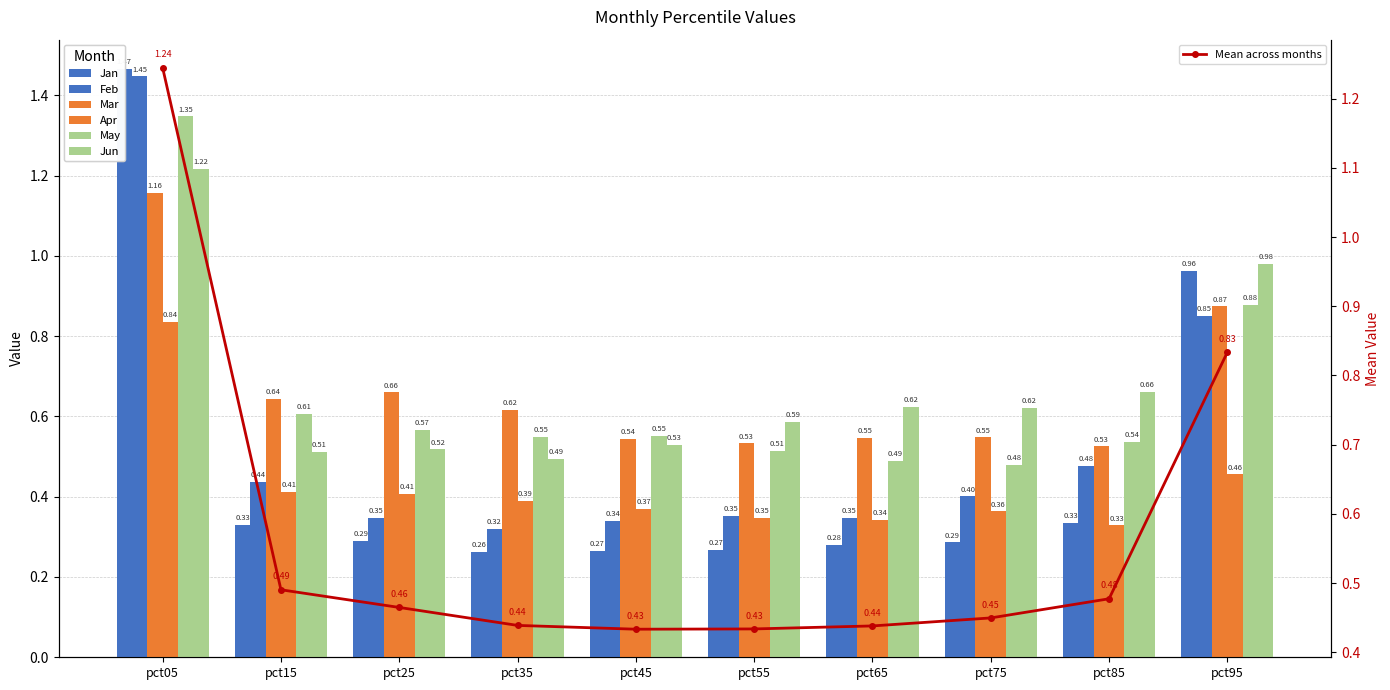

True or false: Mar has a value of 0.9 at pct45.

False